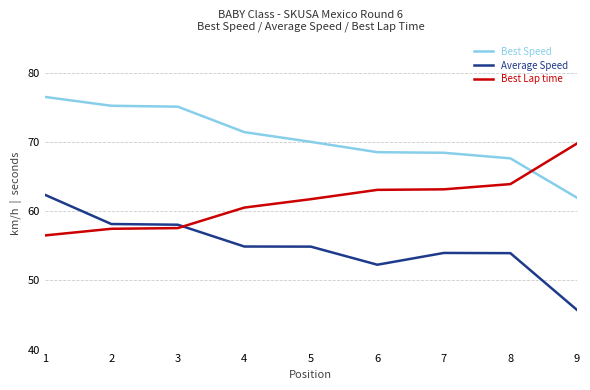

Which series has the largest total across all categories?

Best Speed